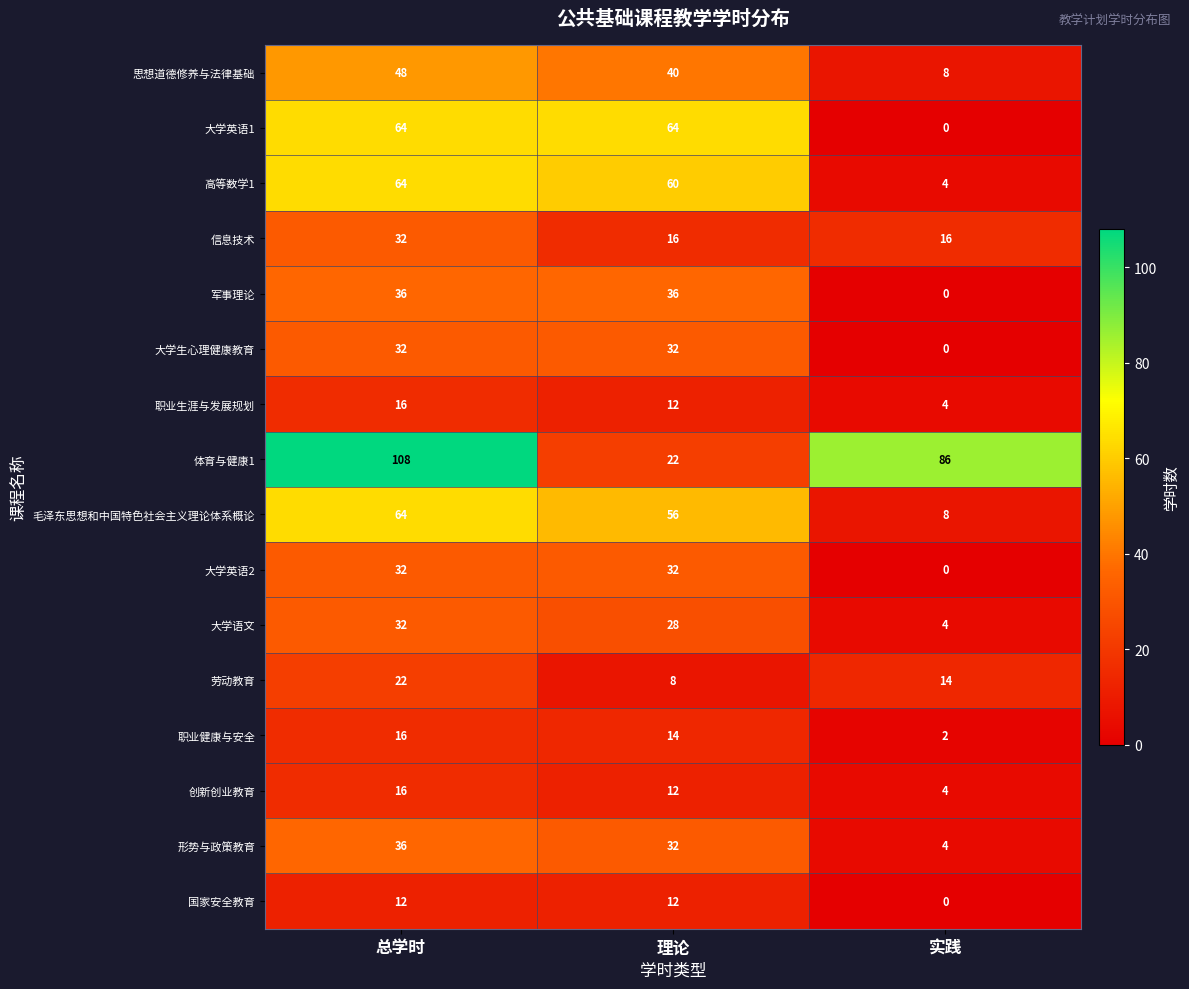

What is the difference between the 职业健康与安全 values at 总学时 and 实践?

14